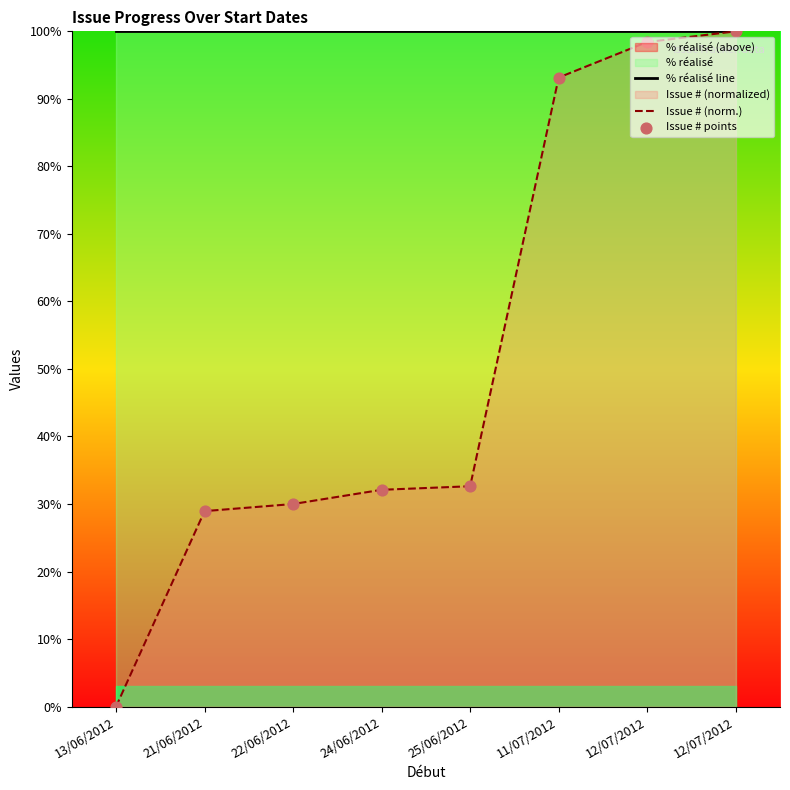

Which series has the largest total across all categories?

% réalisé line